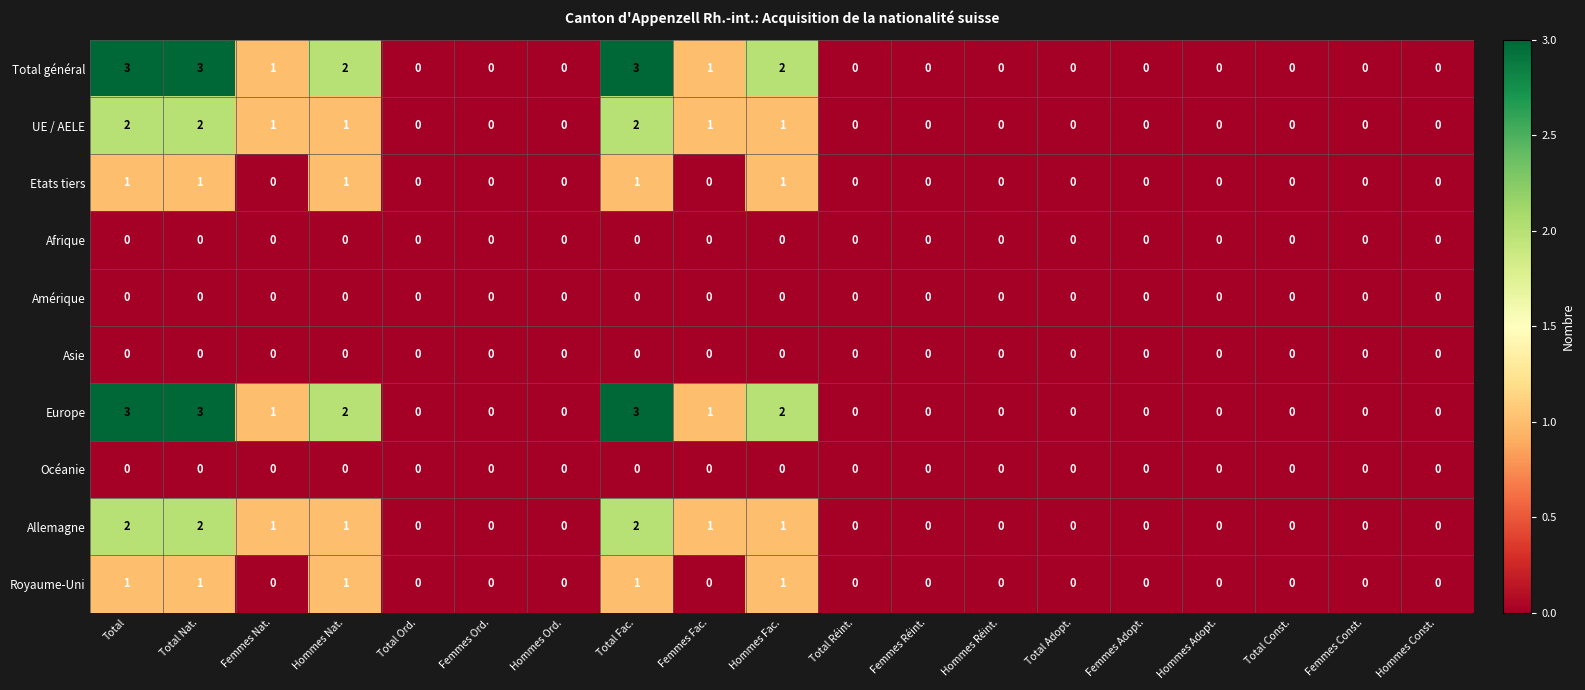

What is the greatest value displayed?

3